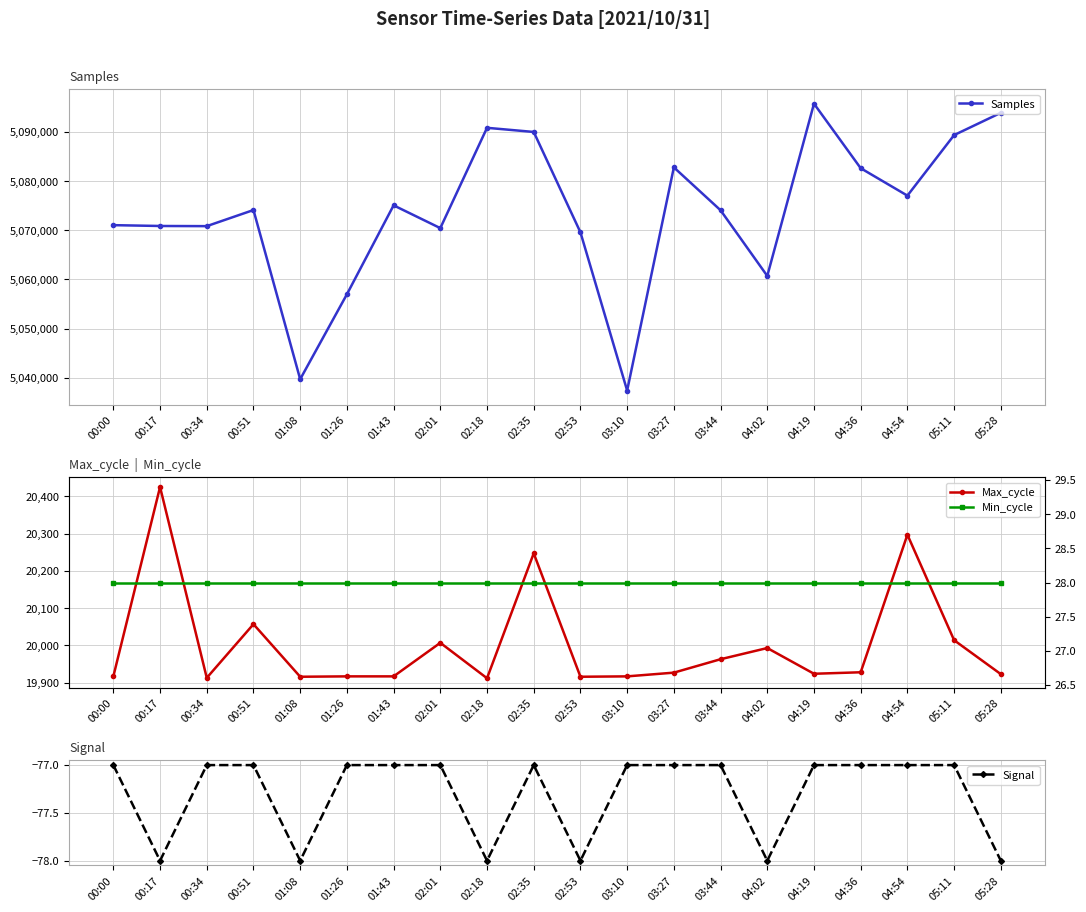

Is it true that Samples equals 5070885 at 00:17?

True